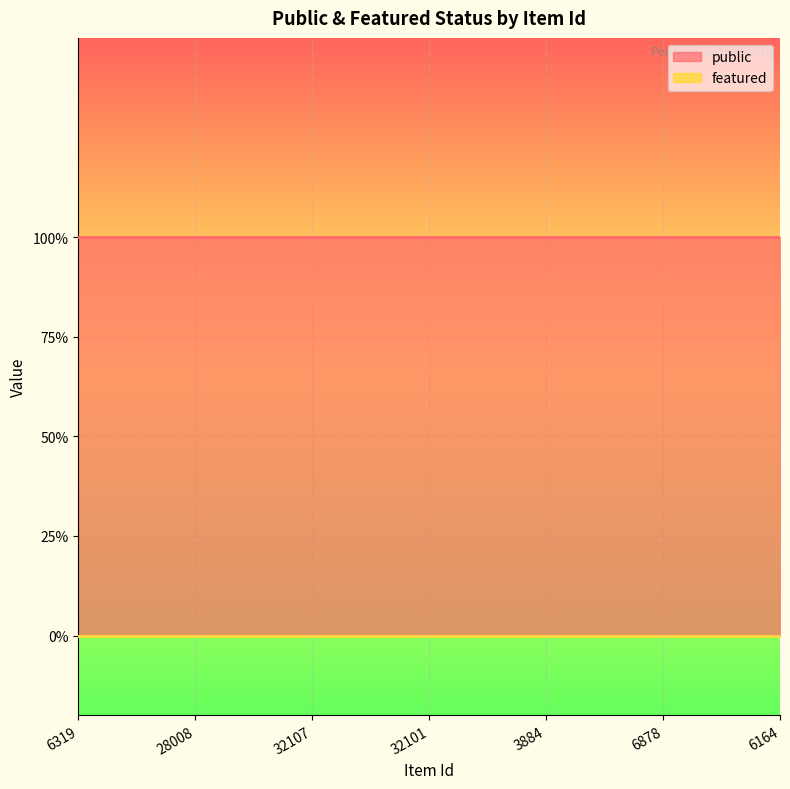

How many categories are shown in the chart?

7